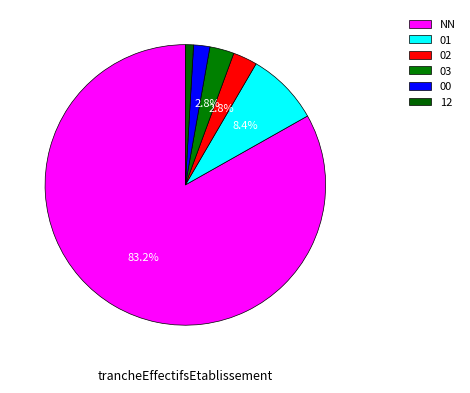

Does 01 represent more than half of the total?

No